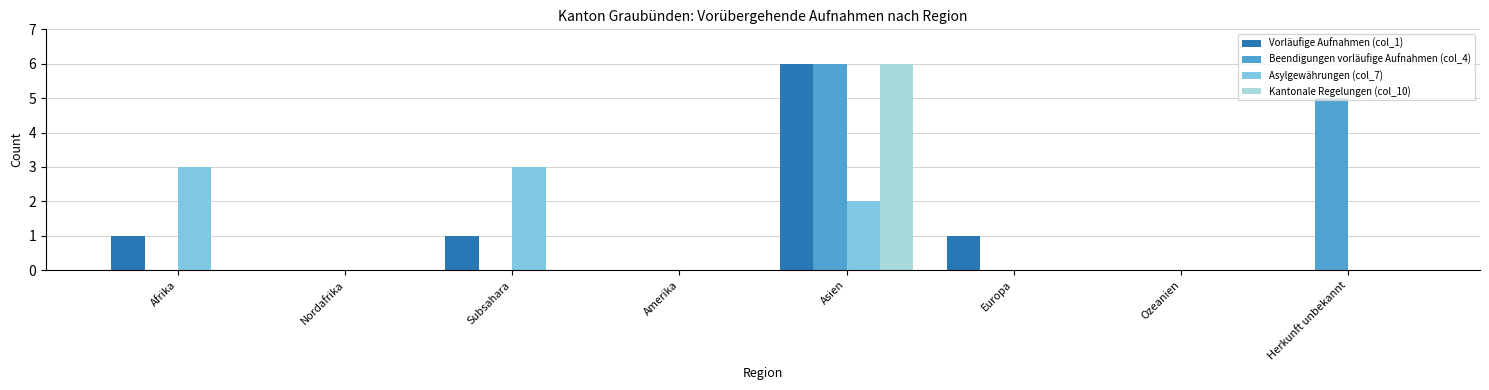

What is the sum of all Kantonale Regelungen (col_10) values?

6